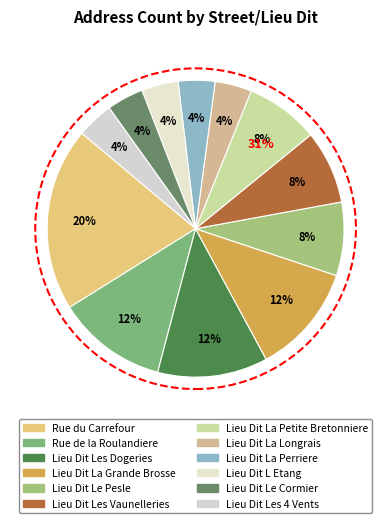

Which has a higher value, Lieu Dit La Grande Brosse or Lieu Dit Les Dogeries?

Lieu Dit La Grande Brosse